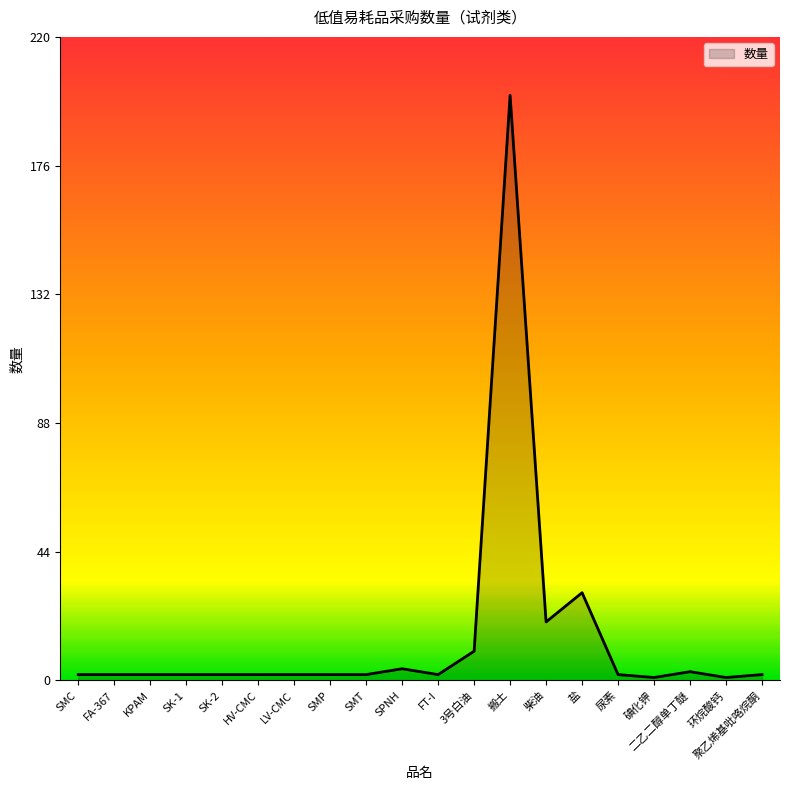

How many categories are shown in the chart?

20